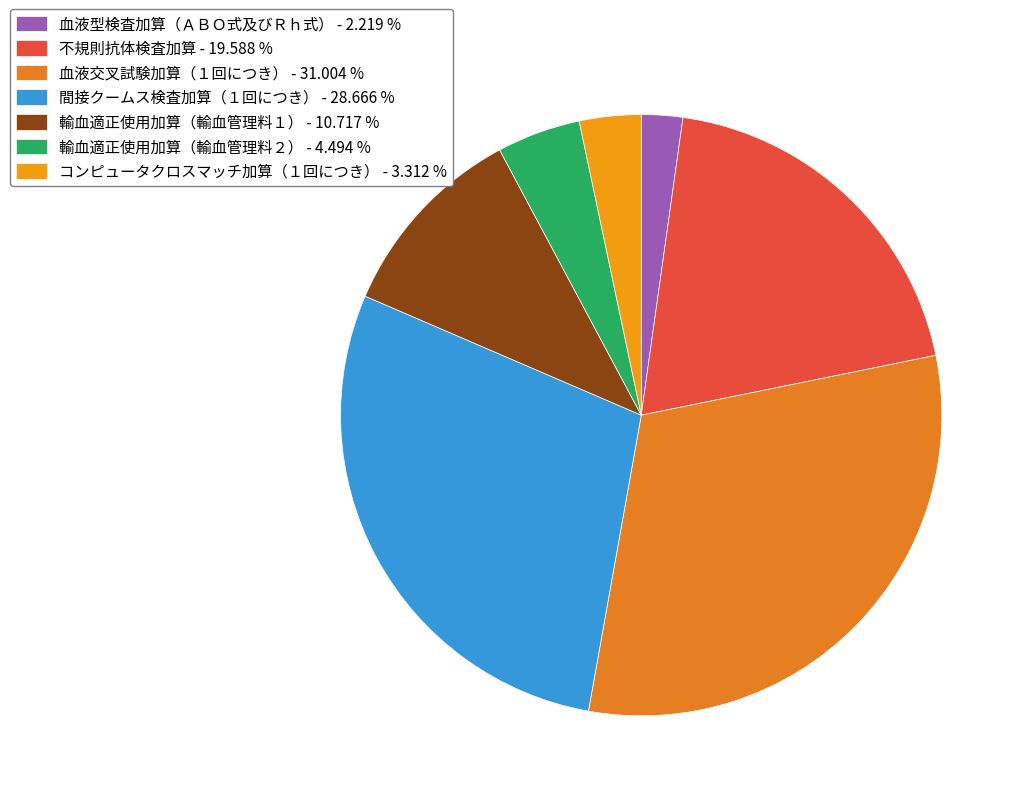

To the nearest percent, what portion does 不規則抗体検査加算 represent?

20%